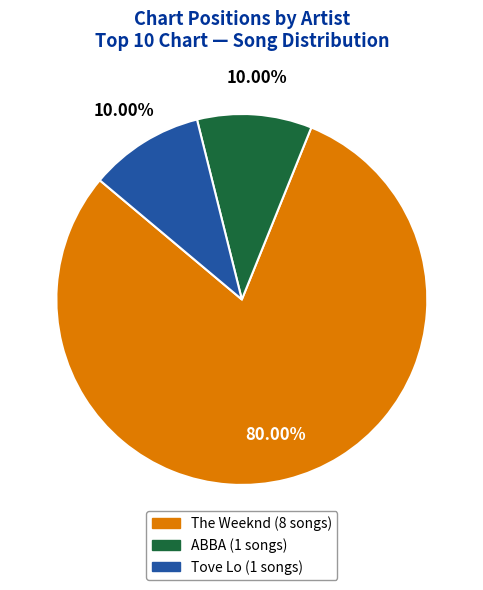

Which slice is the largest?

The Weeknd